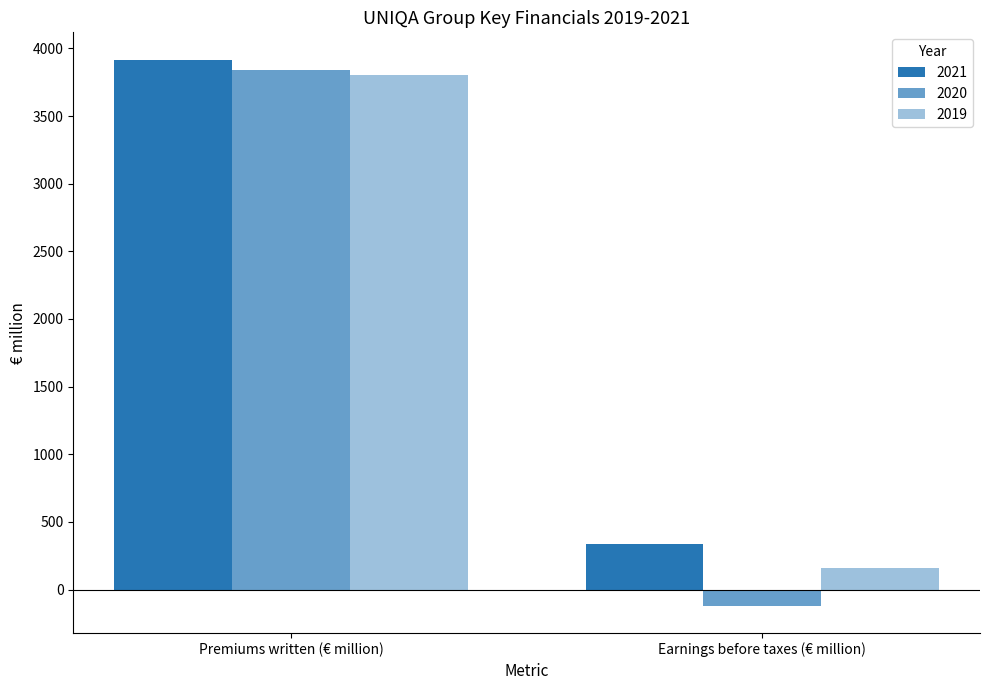

How many data points in 2020 are above 3837?

1